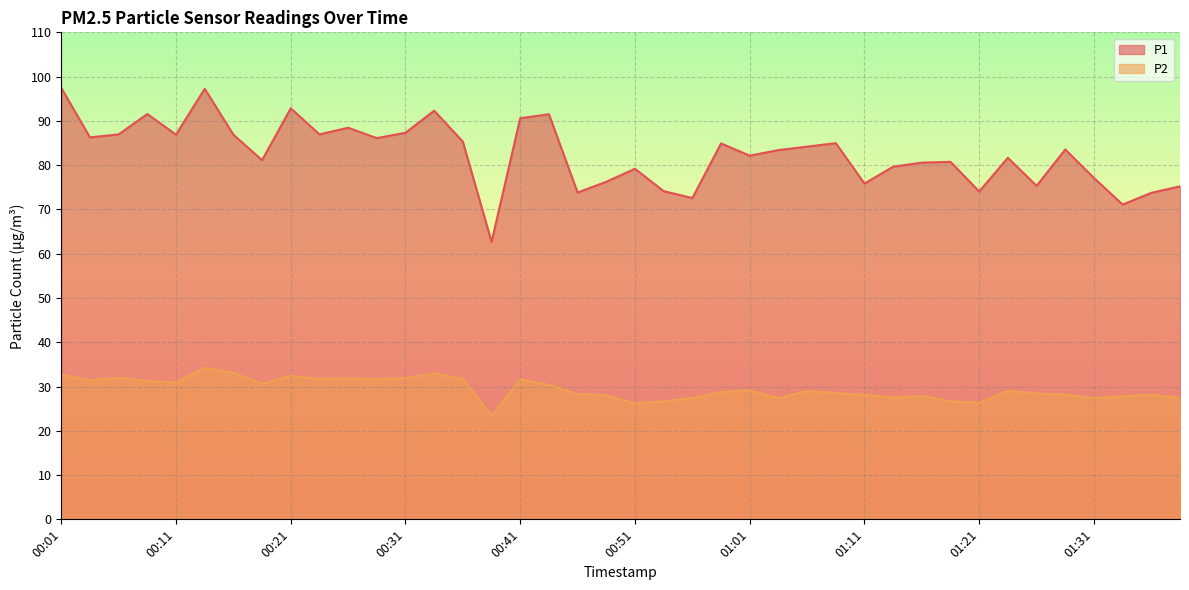

True or false: P2 and P1 cross at least once.

False